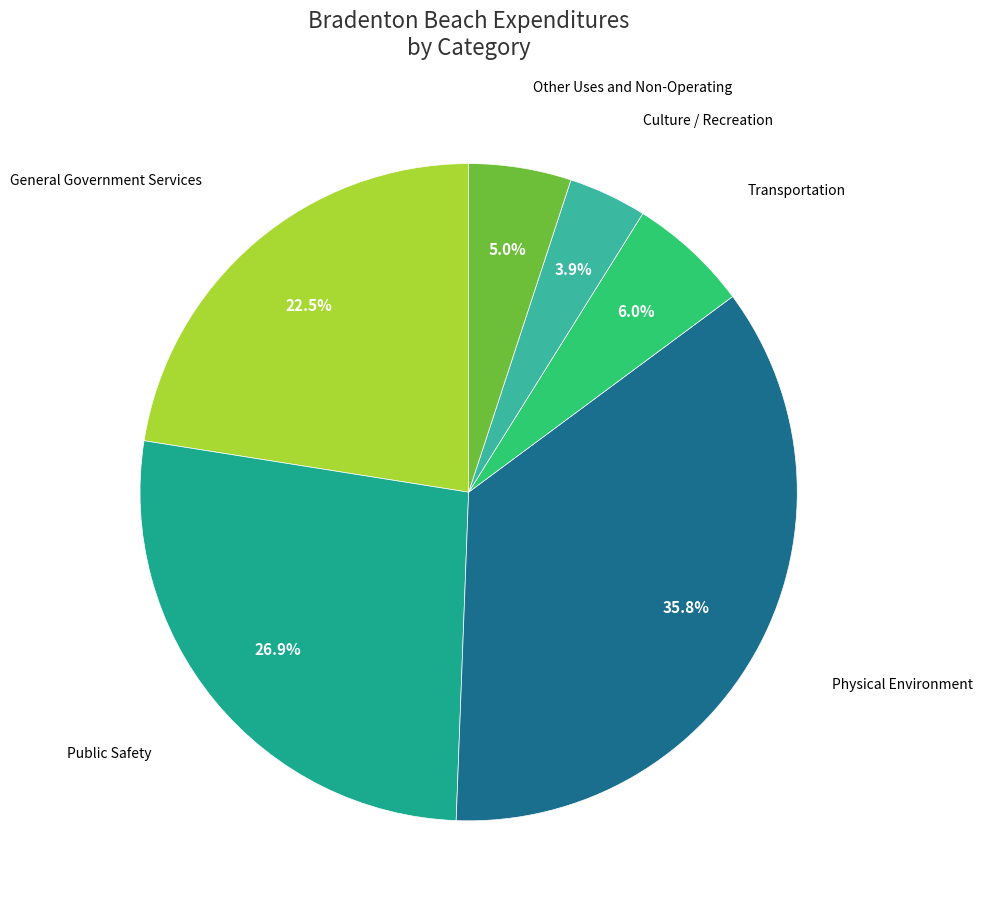

Count the number of slices in the pie.

6